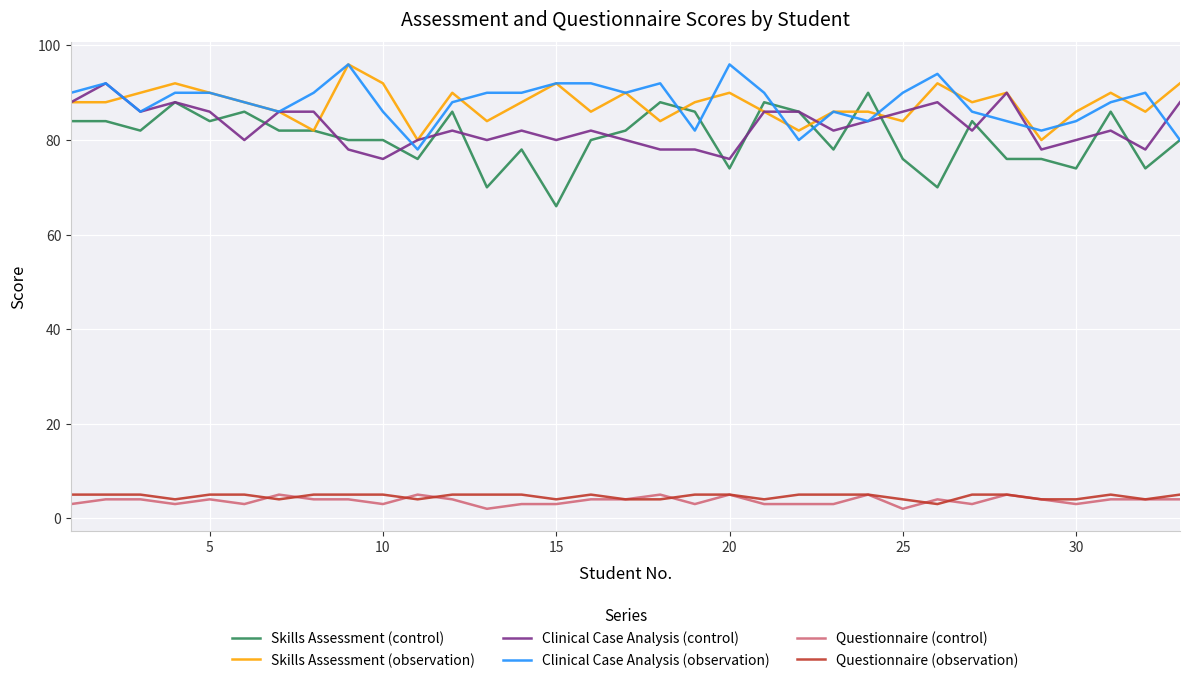

What is the maximum value shown in the chart?

96